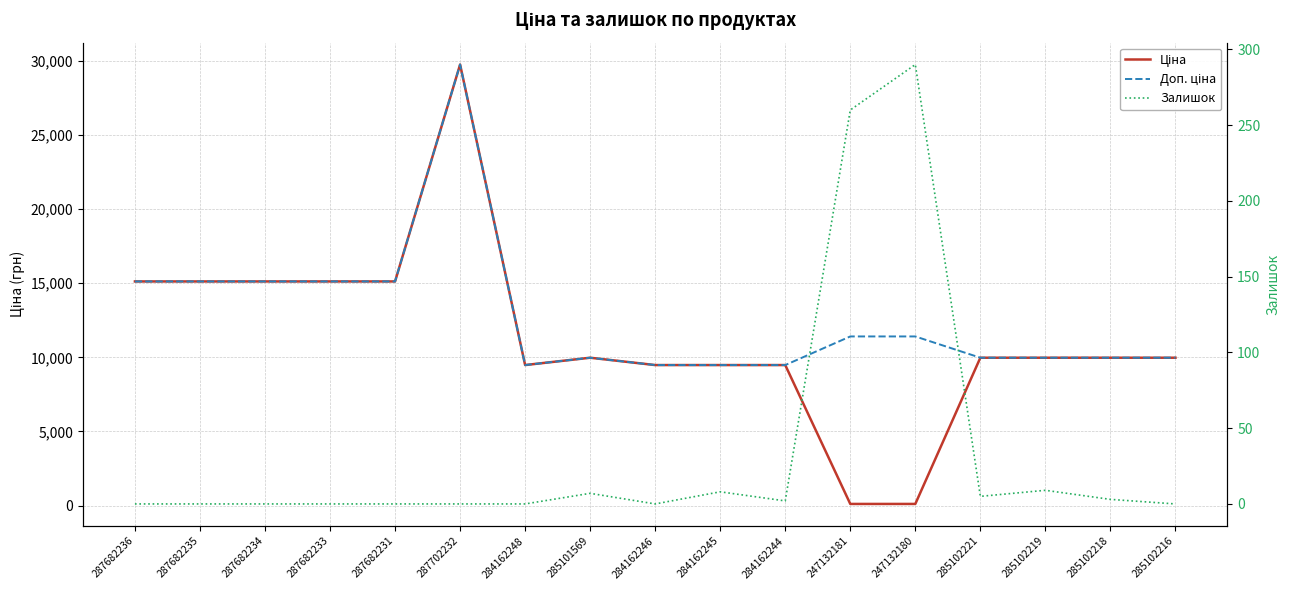

How many values in the Ціна series exceed 9974?

11